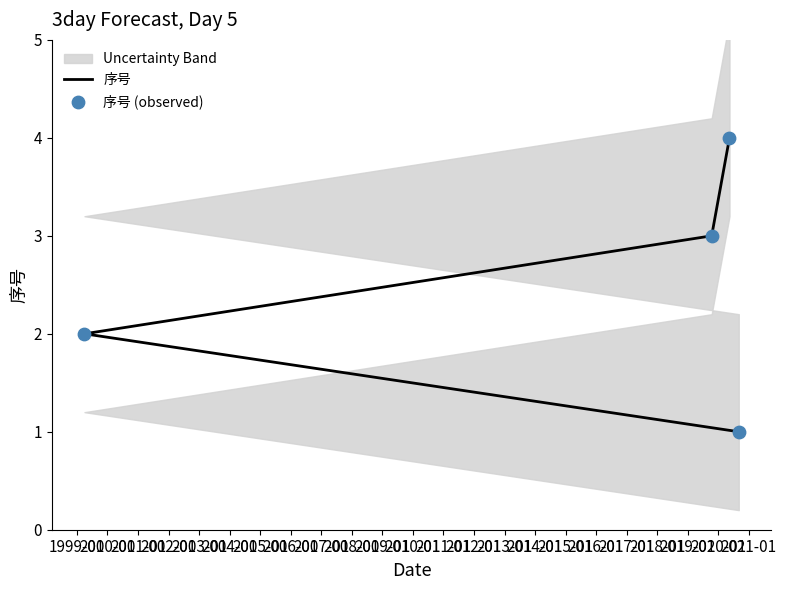

Which series contains the lowest Y value?

序号